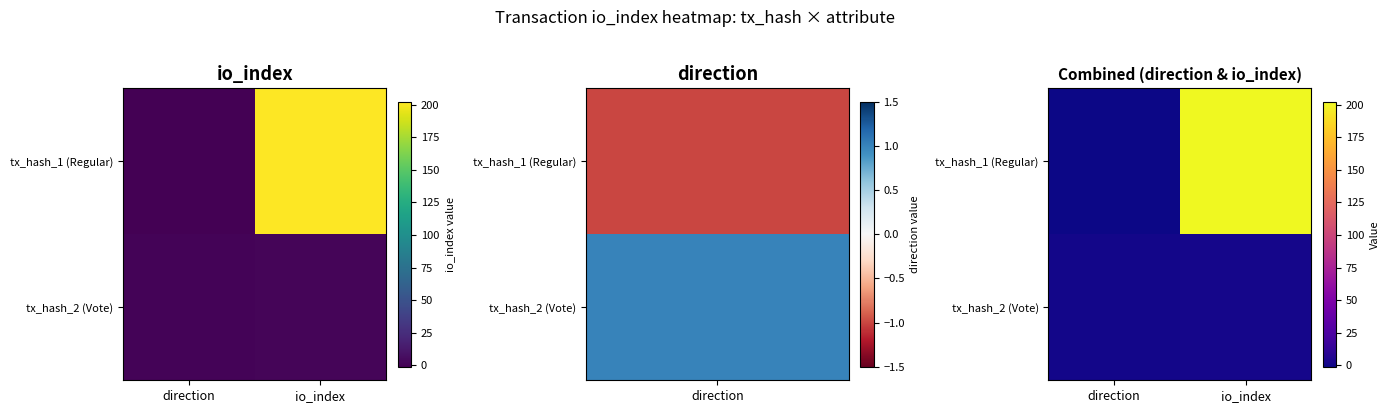

Which category has the highest value in the tx_hash_2 (Vote) series?

io_index